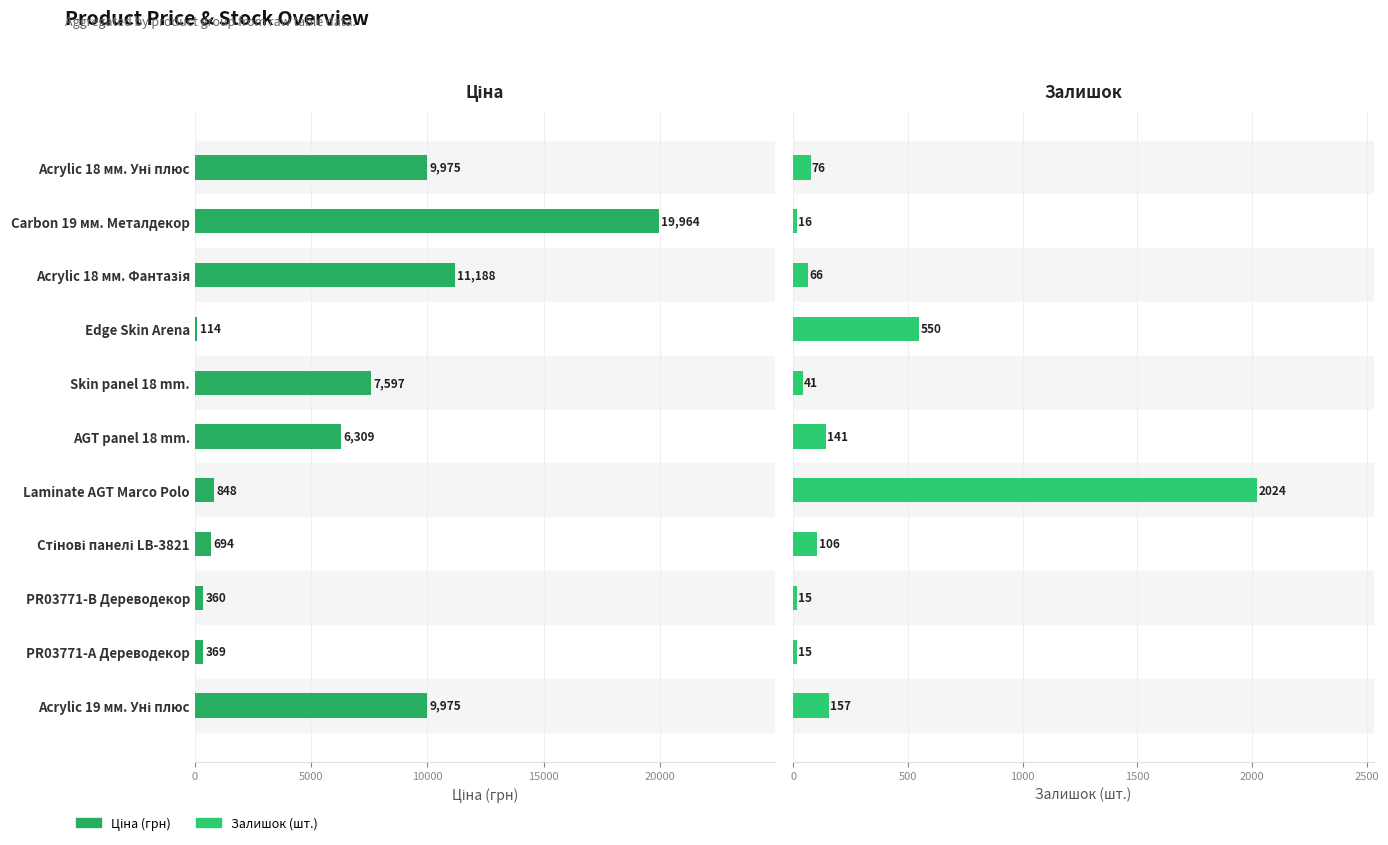

At how many categories does at least one series exceed 14216?

1